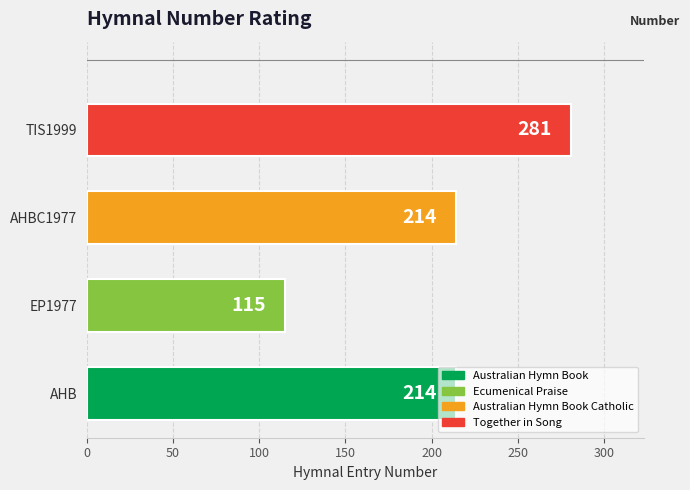

The chart shows a value of 214 at AHB. True or false?

True